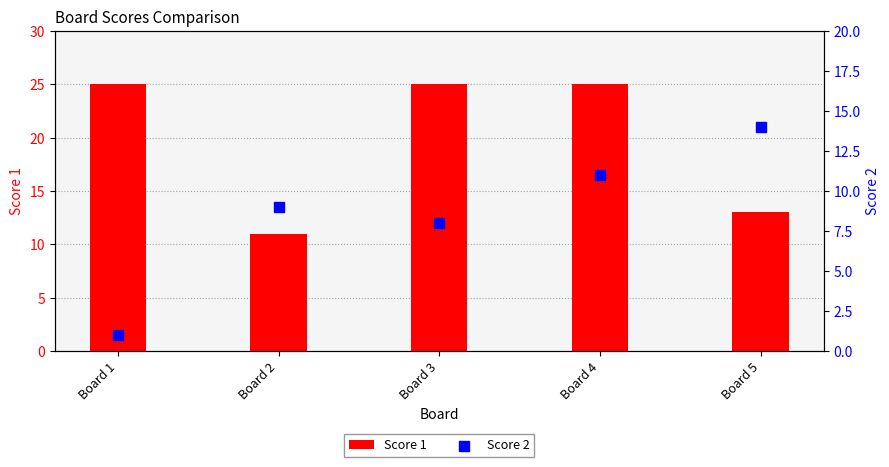

At which category is the sum across all series the highest?

Board 4